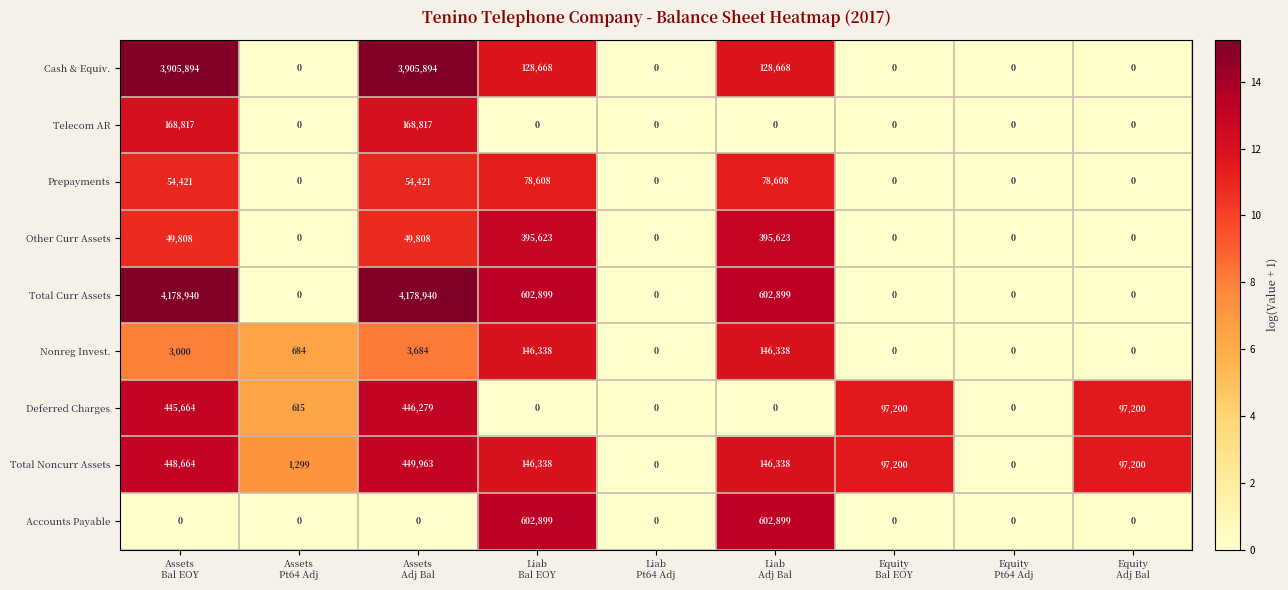

How many values in Deferred Charges are above zero?

5